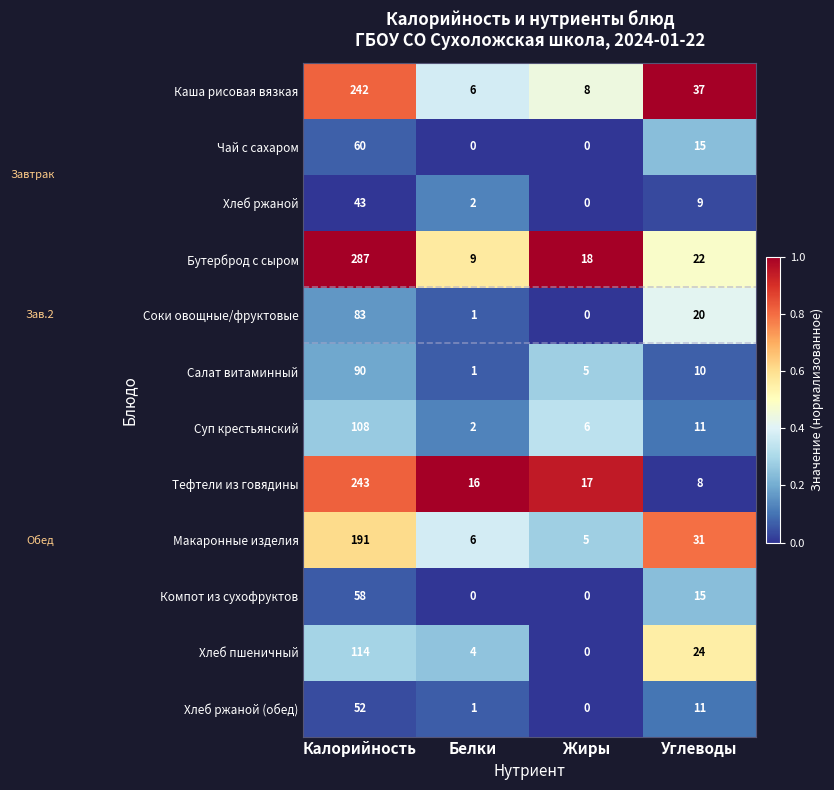

Is it true that Хлеб ржаной equals 43 at Калорийность?

True